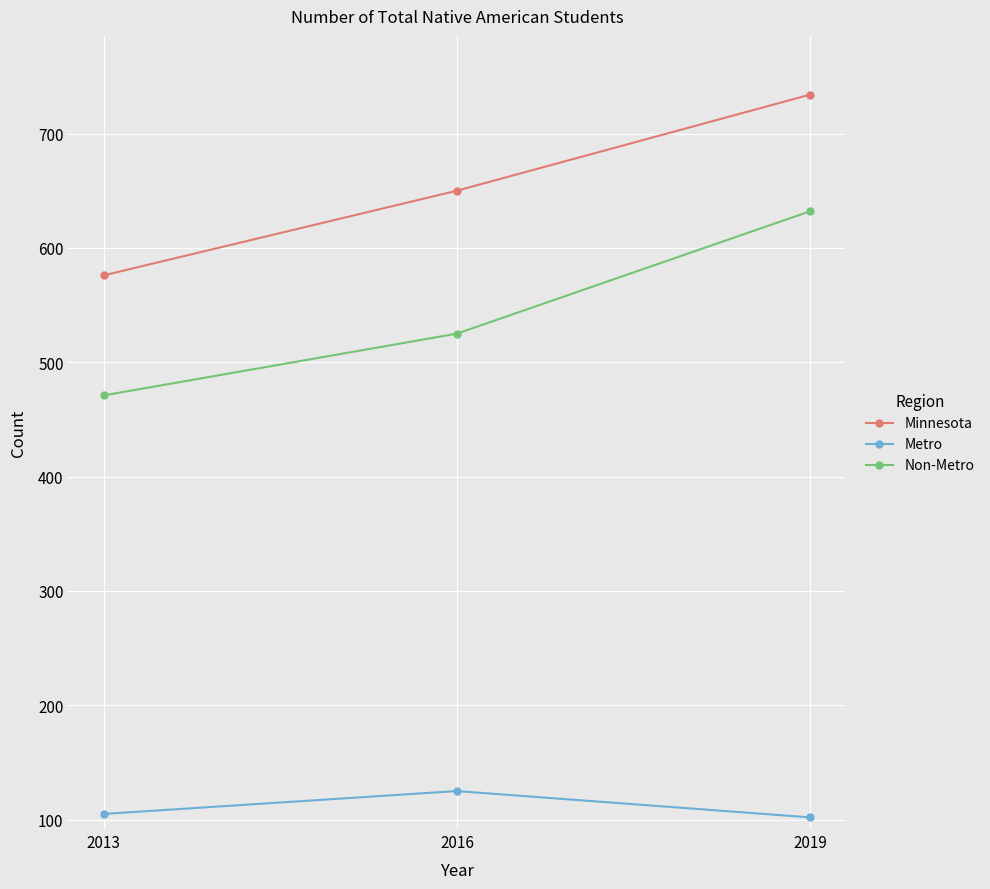

Which series has the largest total across all categories?

Minnesota